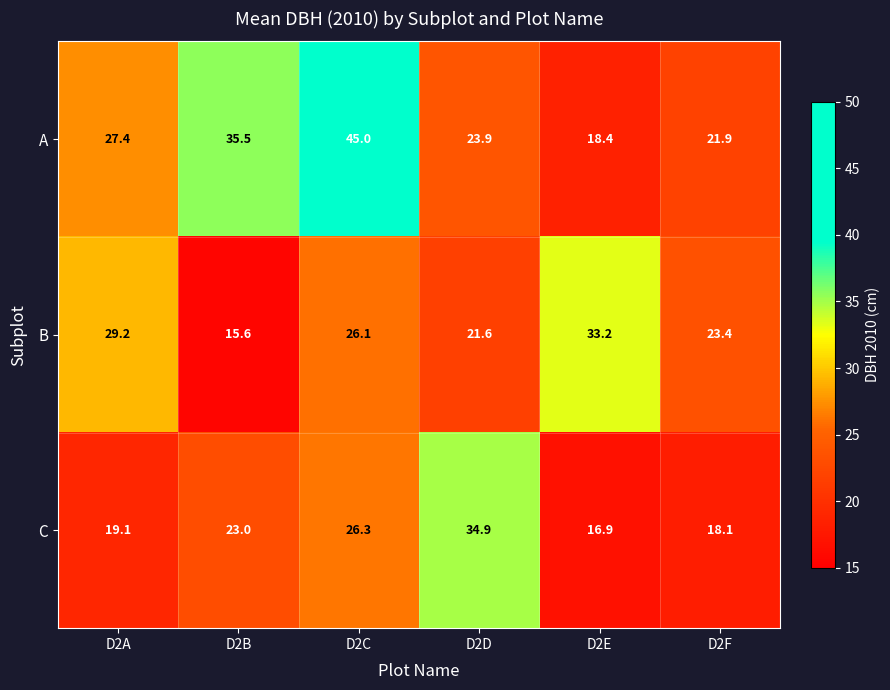

List the series in order of their peak value, highest first.

A, C, B